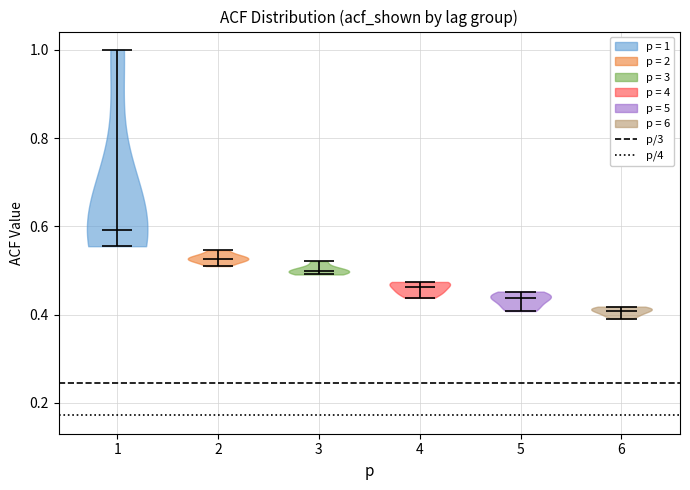

Reading left to right, read every violin against the y-axis: where its median line is, and the lowest and highest points it reaches. The values are not printed on the chart, so give them approximately, as read against the axis.

1: median line 0.60, lowest point 0.56, highest point 1.00
2: median line 0.52, lowest point 0.52, highest point 0.54
3: median line 0.50, lowest point 0.50, highest point 0.52
4: median line 0.46, lowest point 0.44, highest point 0.48
5: median line 0.44, lowest point 0.40, highest point 0.46
6: median line 0.40, lowest point 0.40, highest point 0.42